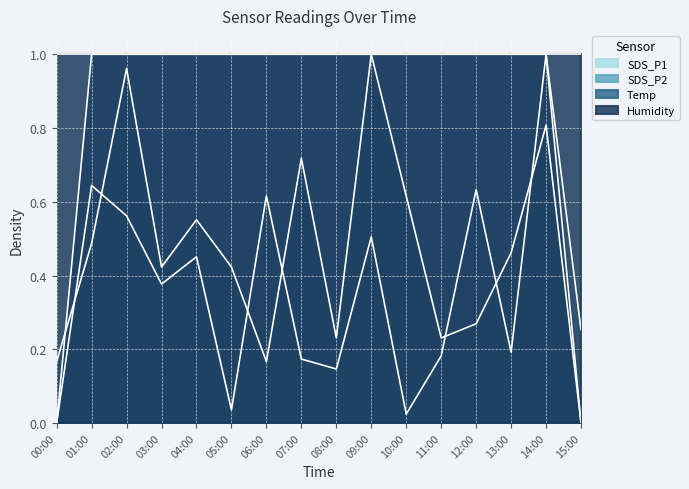

True or false: SDS_P2 and Temp intersect in this chart.

True